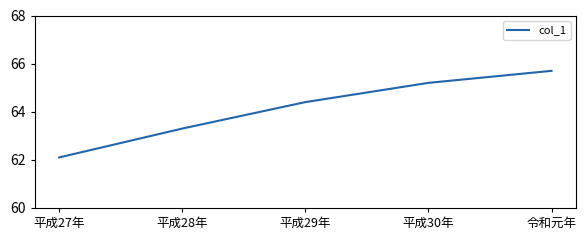

What is the minimum value shown in the chart?

62.1